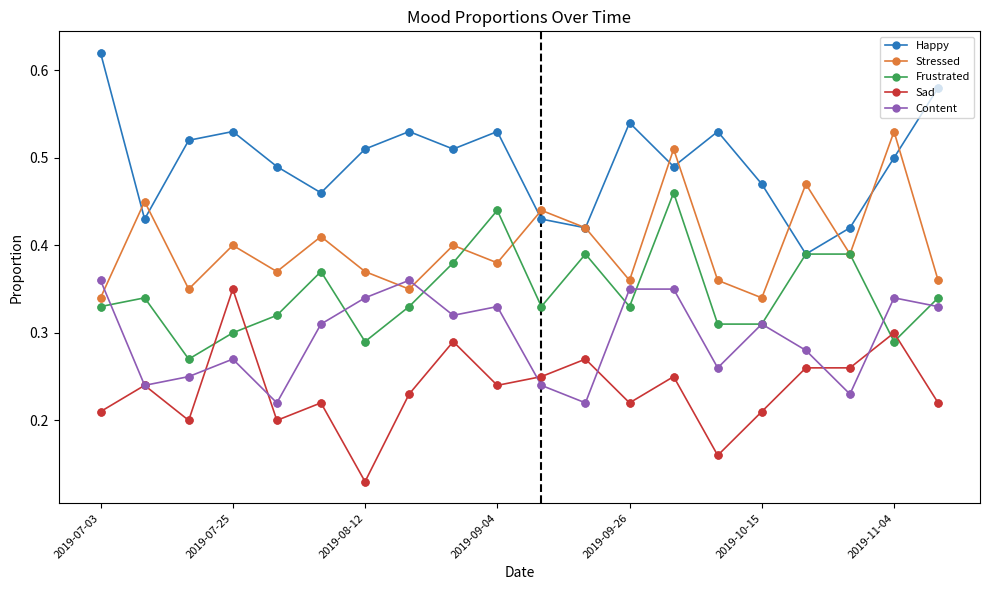

At how many categories does at least one series exceed 0?

20